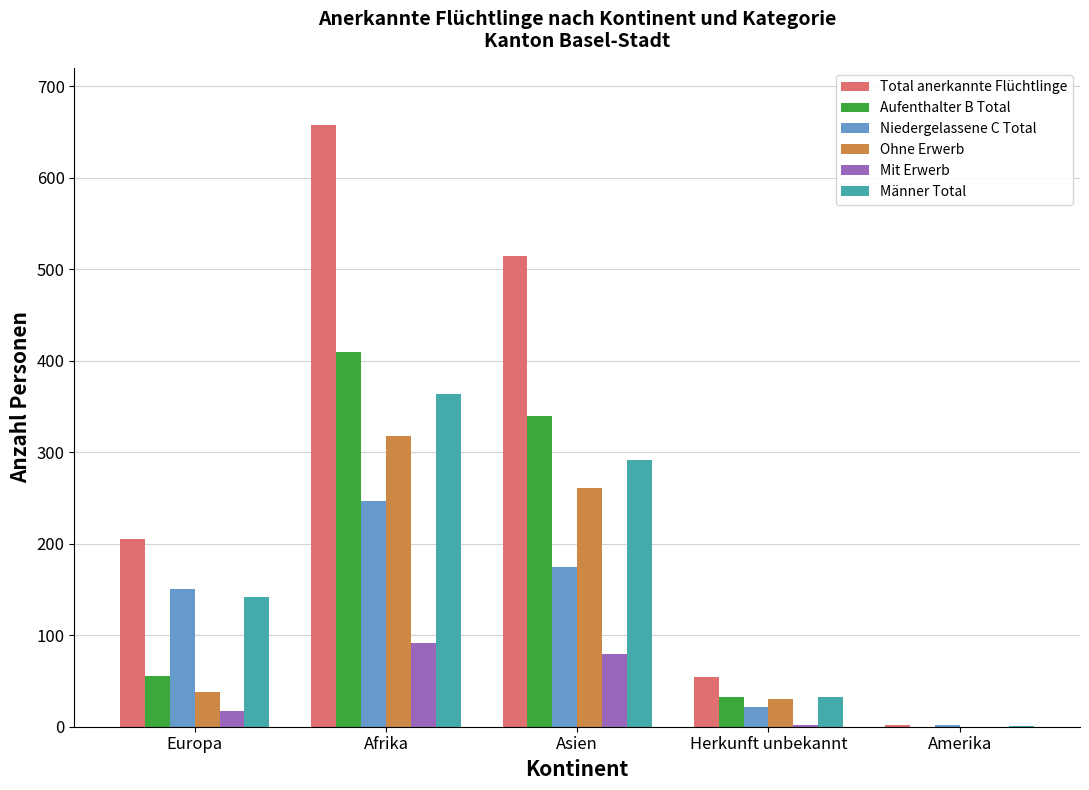

What is the greatest value displayed?

657